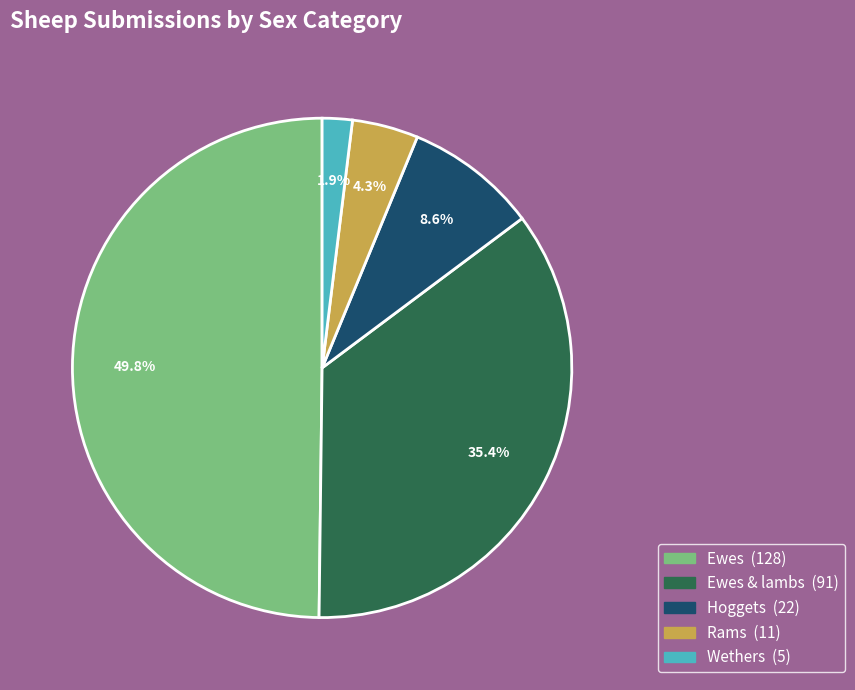

What is the smallest slice in the pie chart?

Wethers